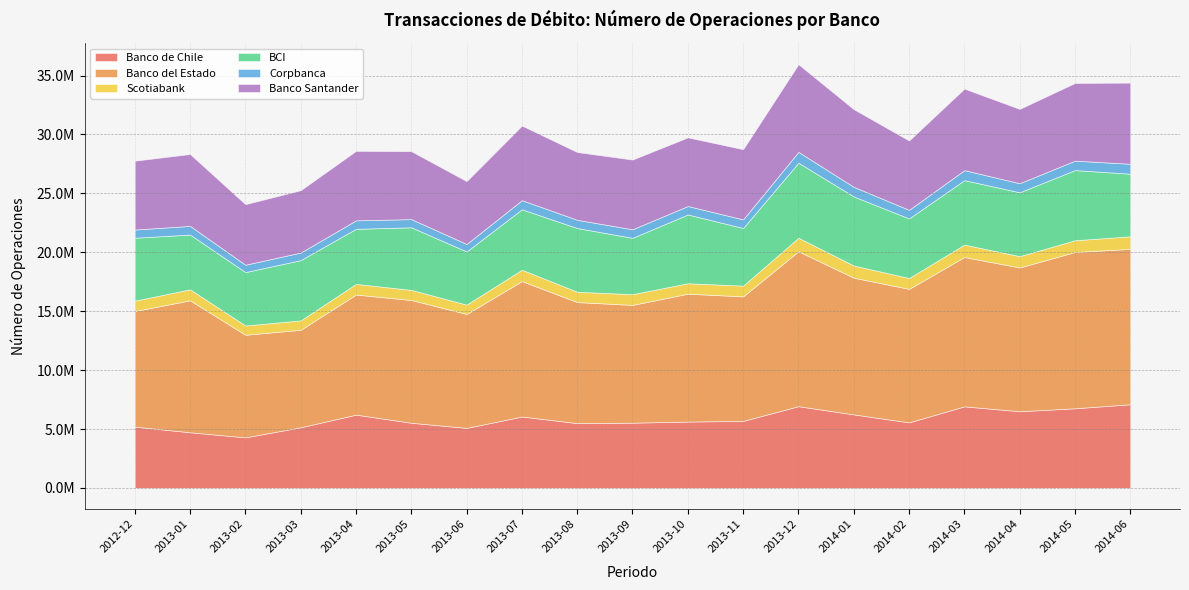

True or false: BCI and Scotiabank cross at least once.

False